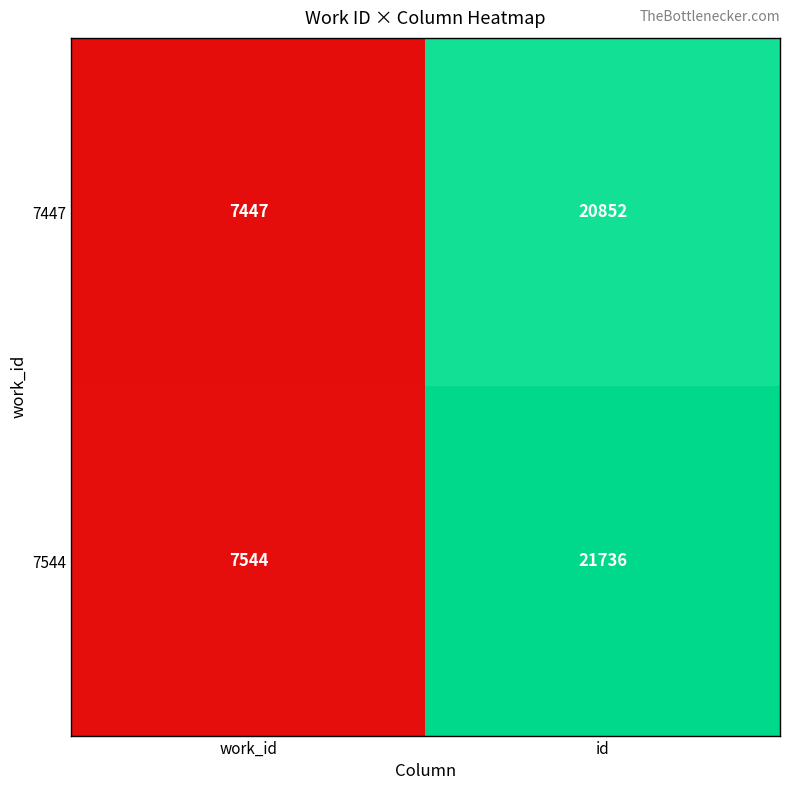

True or false: 7447 has a value of 20852 at id.

True